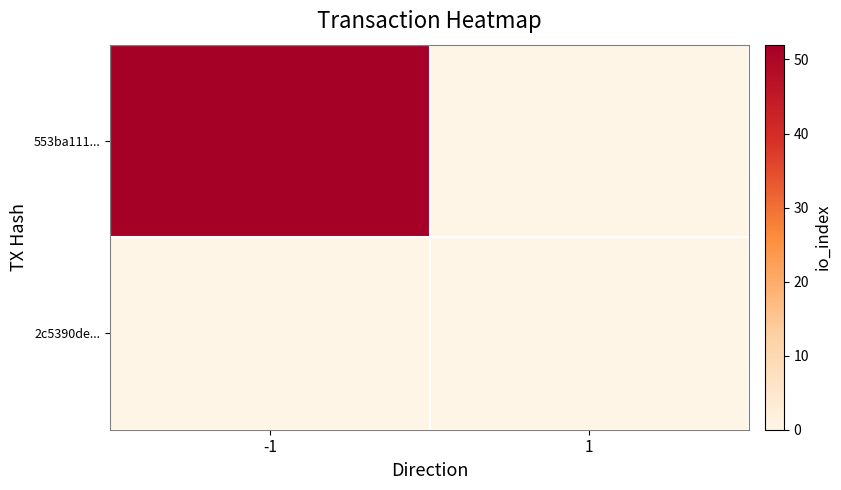

Reading left to right, what are all the values shown in this chart?

553ba111...: -1=52	1=0
2c5390de...: -1=0	1=0